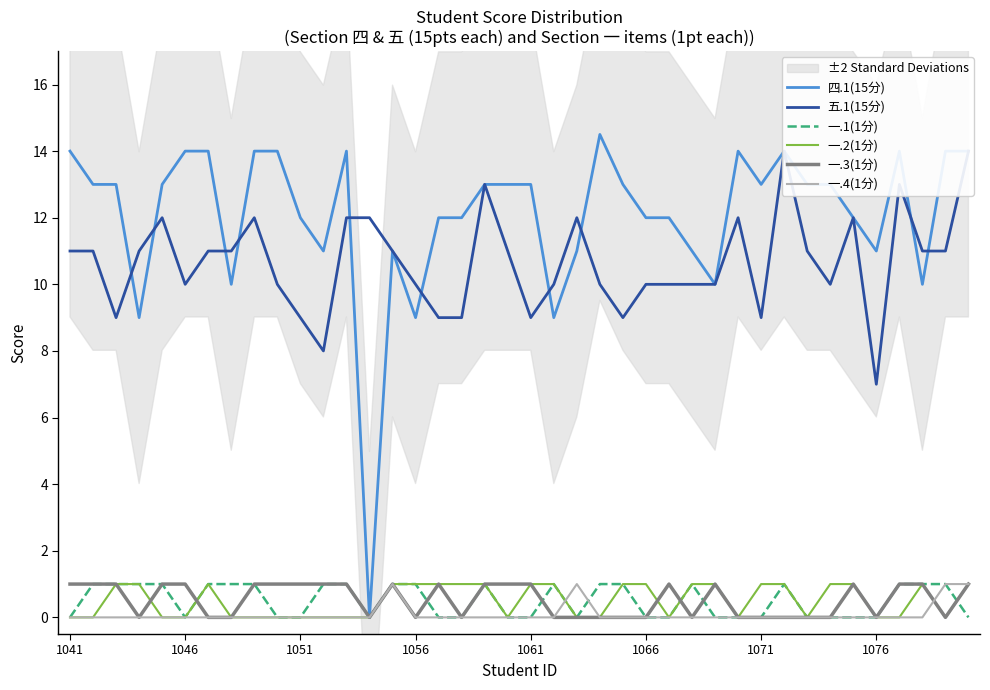

How many data points in 一.4(1分) are above 0?

4